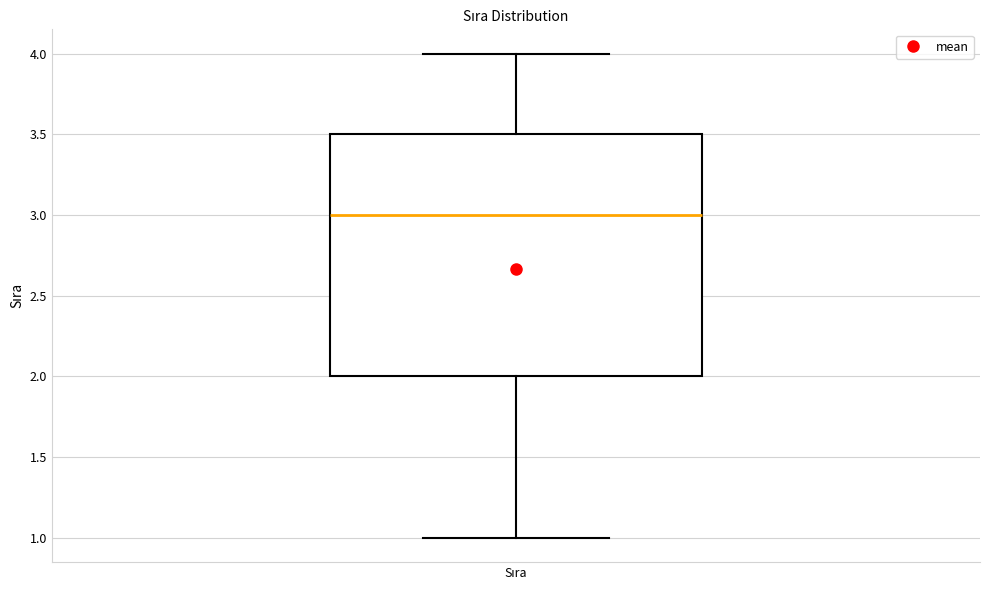

Where is the upper edge of the box for Sıra on the y-axis? The values are not printed on the chart, so give them approximately, as read against the axis.

3.5